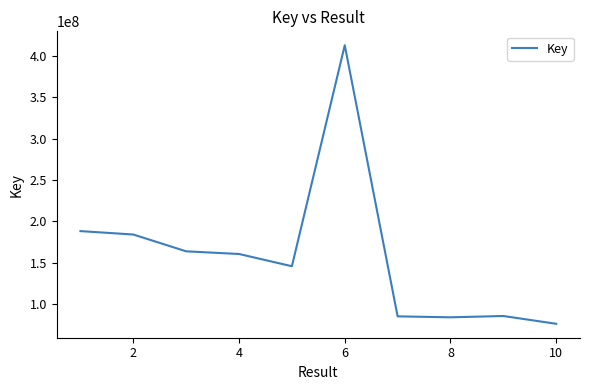

What is the smallest value displayed?

76403549